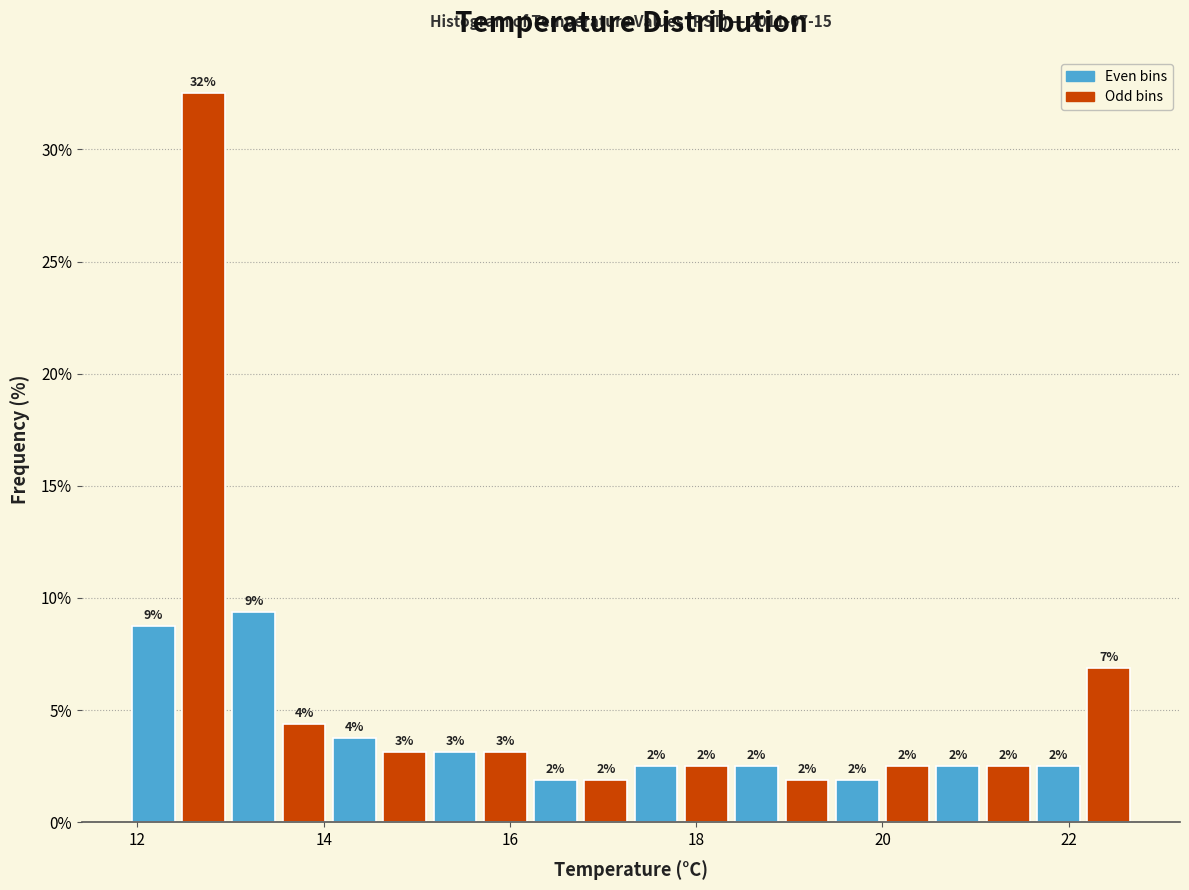

Around what value on the x-axis is the tallest bar? Give the approximate position of its centre, as read against the axis.

12.8